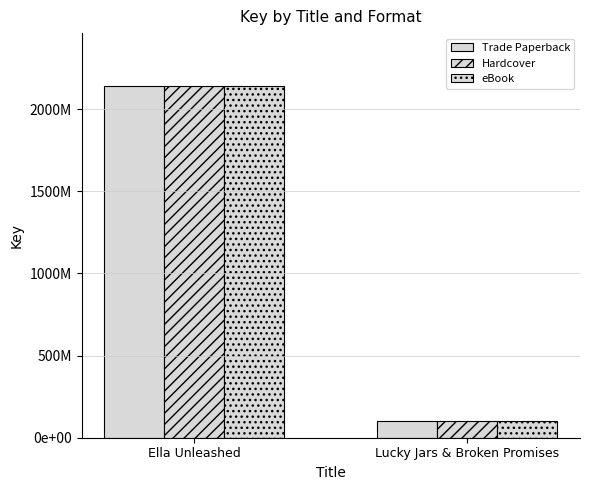

What is the difference between the Hardcover values at Lucky Jars & Broken Promises and Ella Unleashed?

2040822810